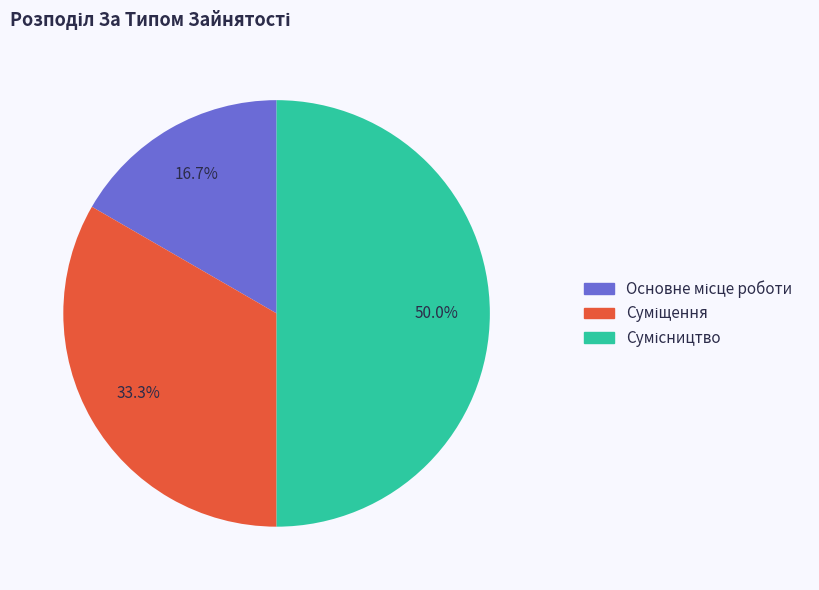

Rank the categories by value from lowest to highest.

Основне місце роботи, Суміщення, Сумісництво